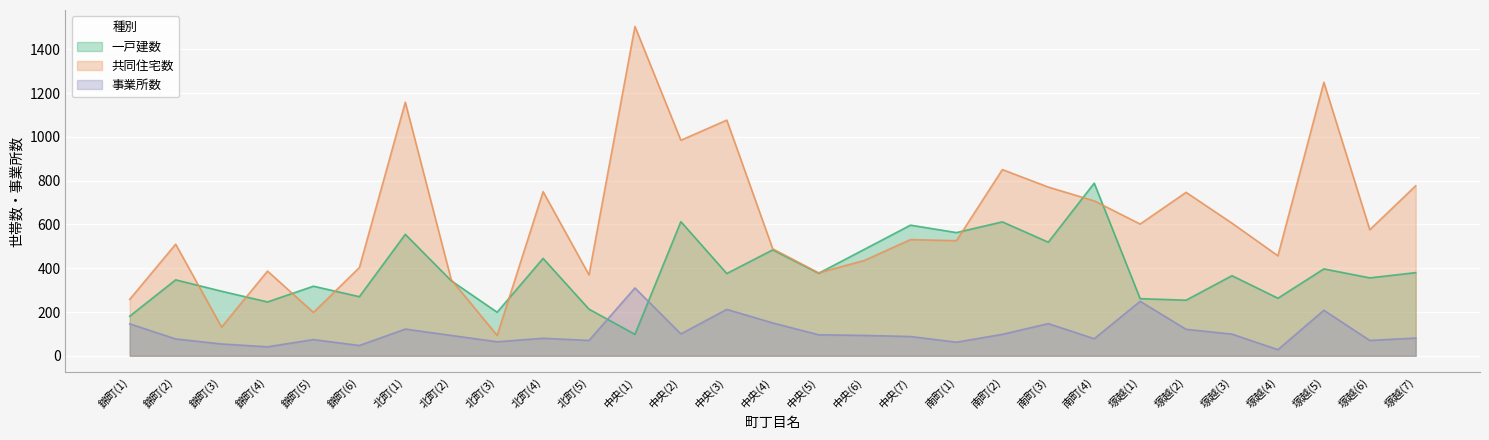

What is the value of the 共同住宅数 point at the 23rd from the left?

602